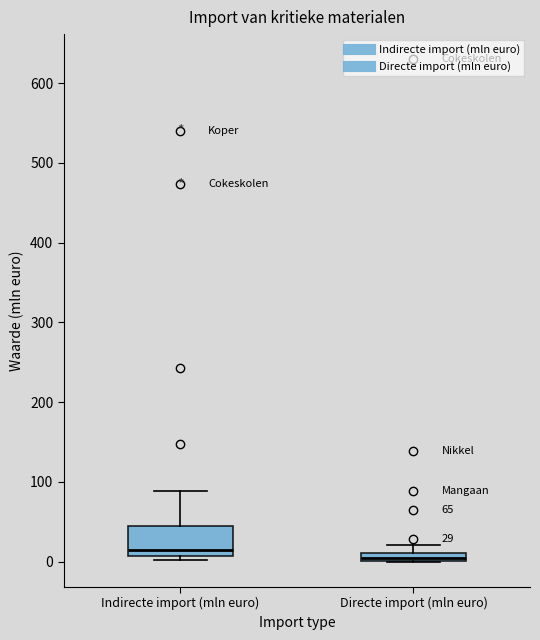

Which box is the tallest, from its lower edge to its upper edge?

Indirecte import (mln euro)